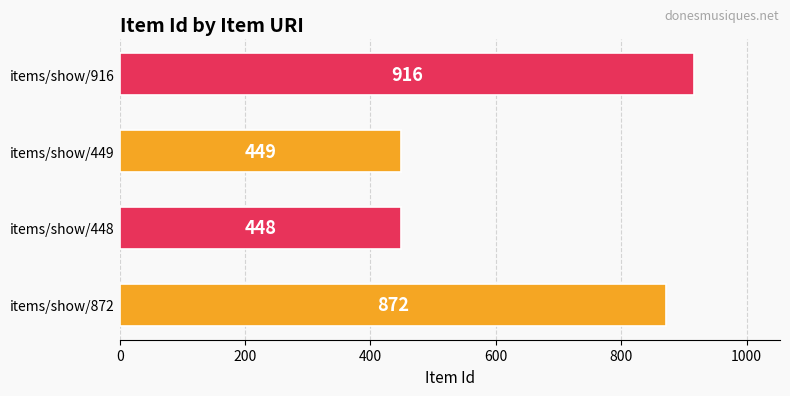

How many bars are there in total?

4